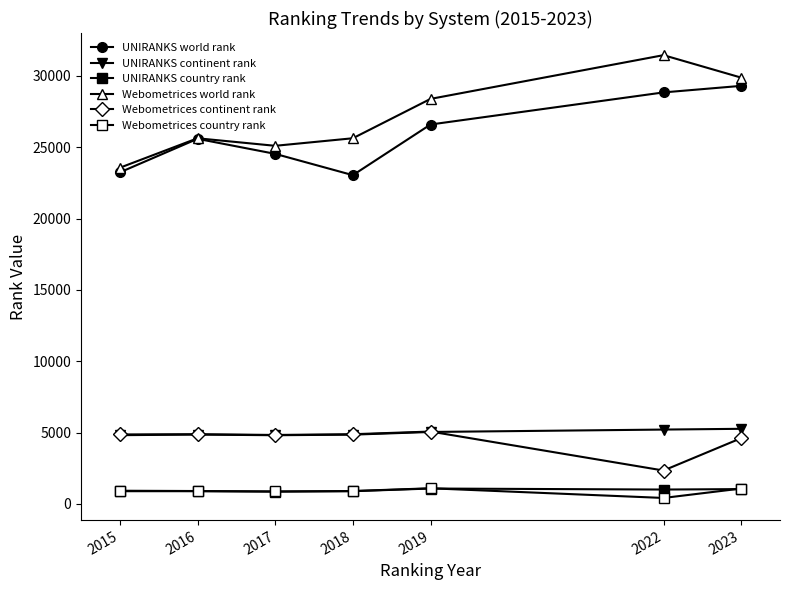

Which label corresponds to the smallest value in the chart?

2022